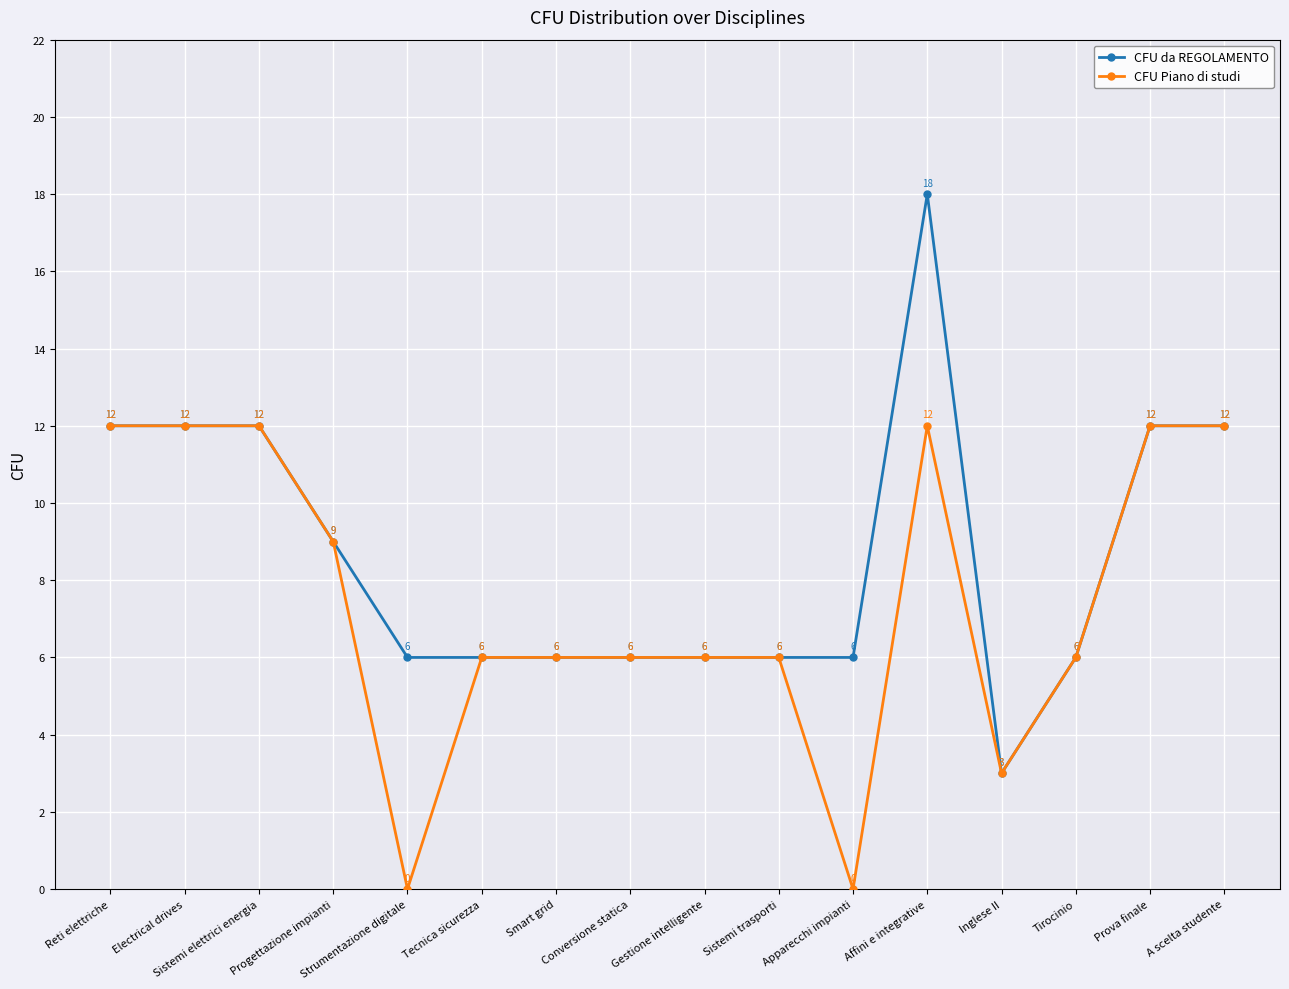

Which series has the largest range (max minus min)?

CFU da REGOLAMENTO